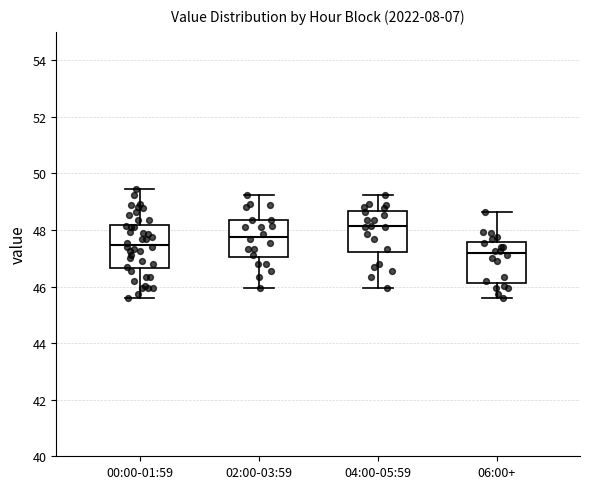

Where does the lower whisker of the box for 02:00-03:59 end on the y-axis? The values are not printed on the chart, so give them approximately, as read against the axis.

46.0